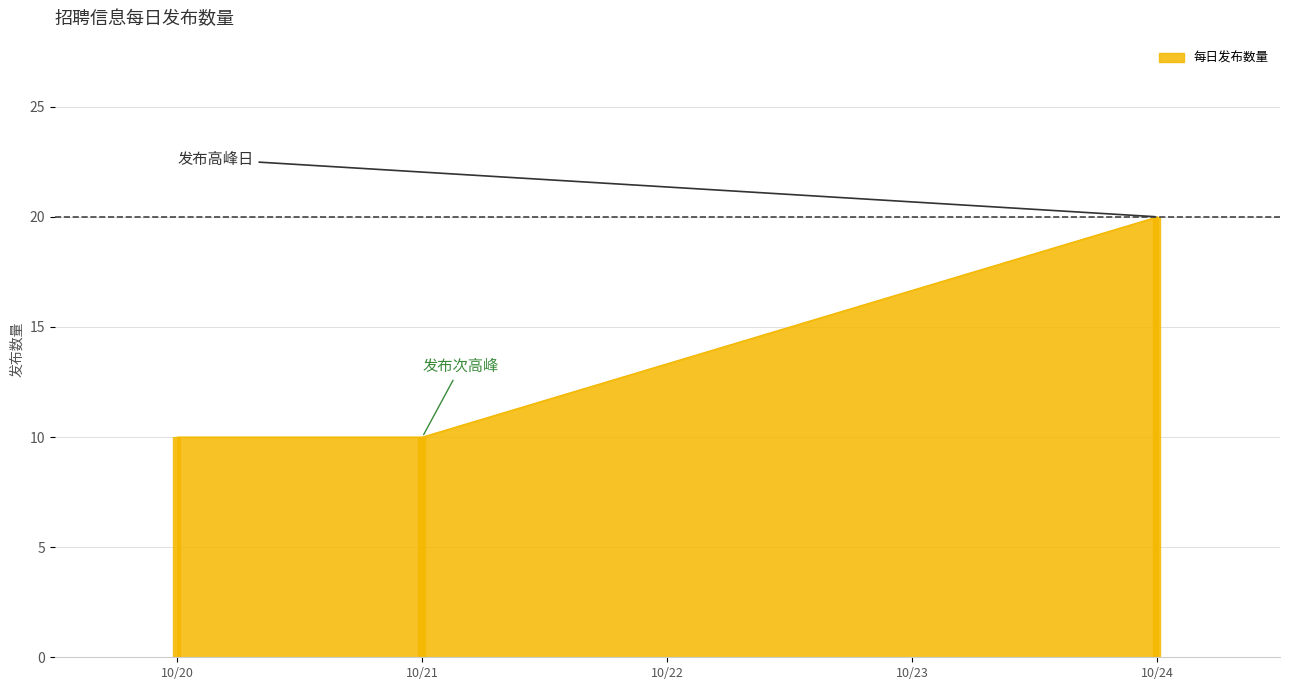

Is it true that 每日发布数量 equals 31 at 10/24?

False